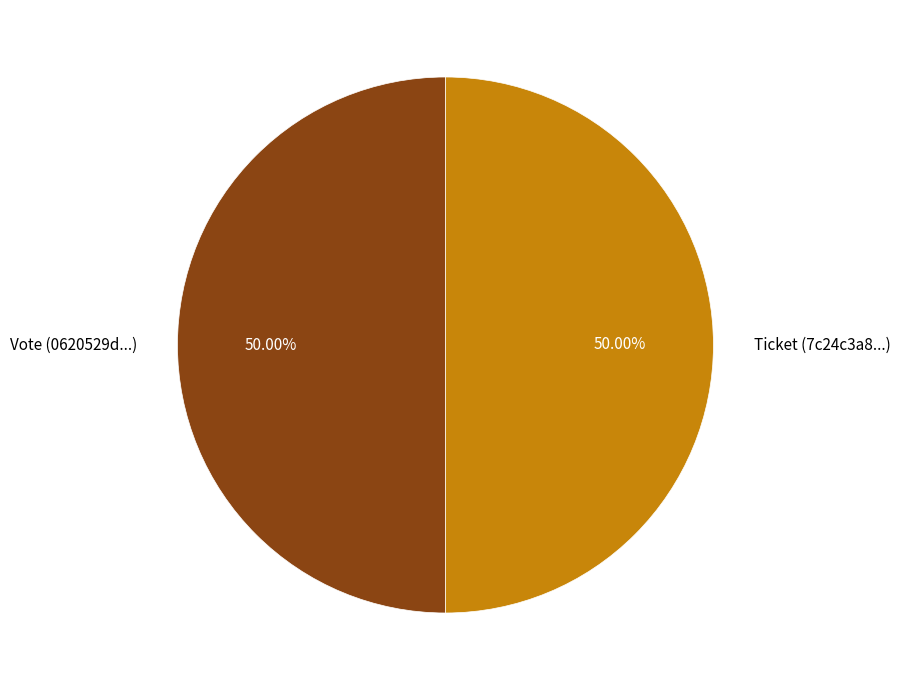

To the nearest percent, what is the average slice percentage?

50%